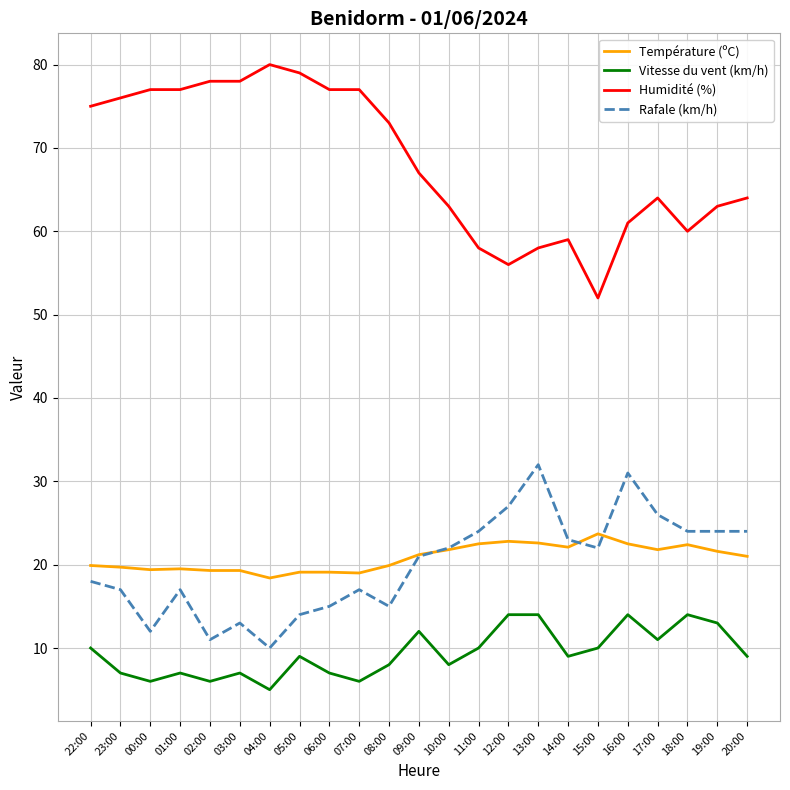

What position from the left is 00:00?

3